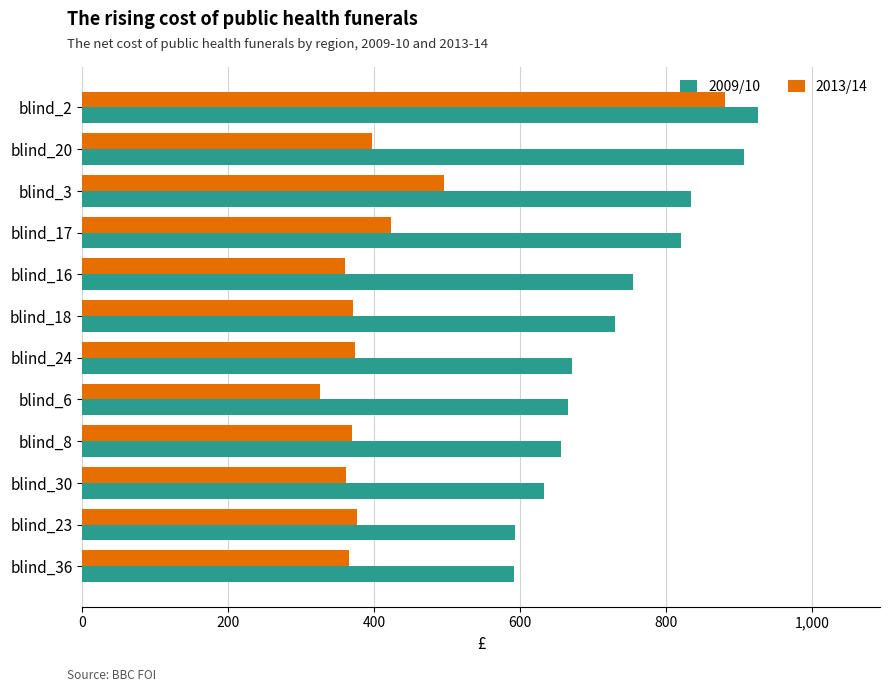

Rank the series by their average value, from highest to lowest.

2009/10, 2013/14